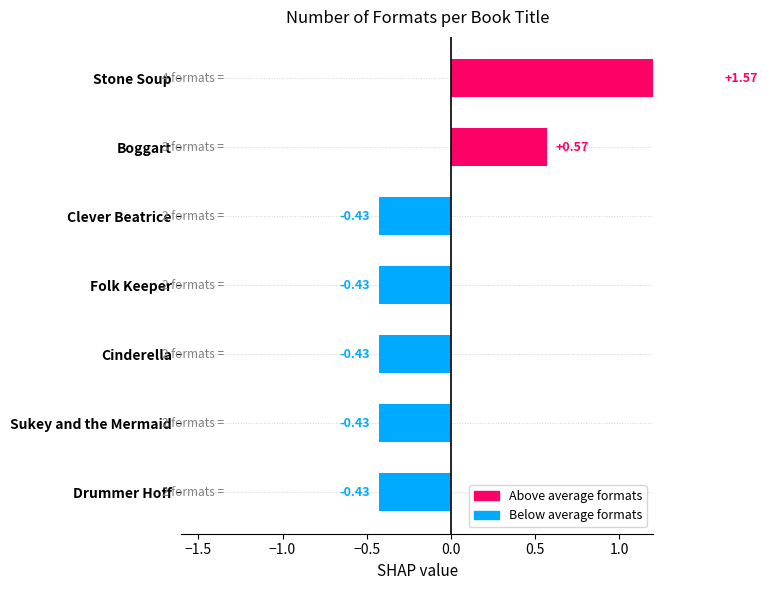

Reading left to right, list all the values displayed in this chart.

1.6	0.6	-0.4	-0.4	-0.4	-0.4	-0.4